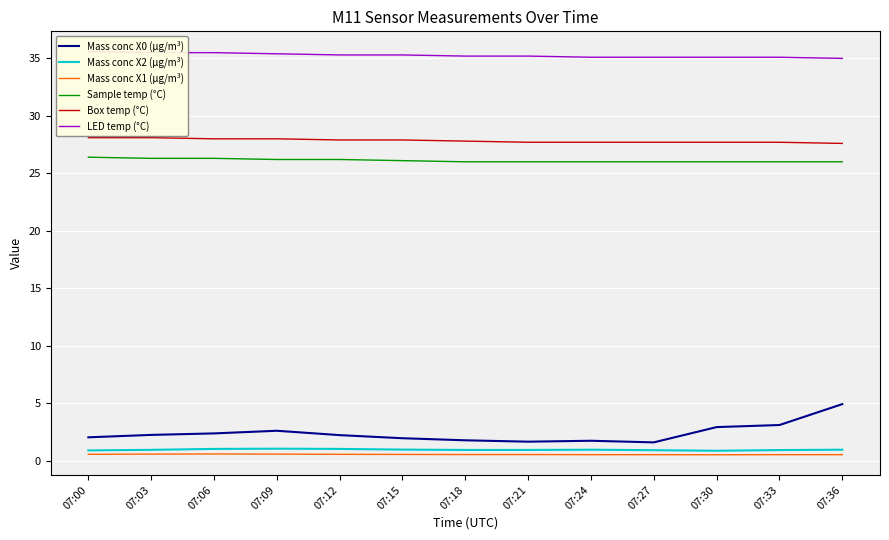

Is the value of Mass conc X2 (μg/m³) at 07:12 greater than the value of Box temp (°C) at 07:18?

No